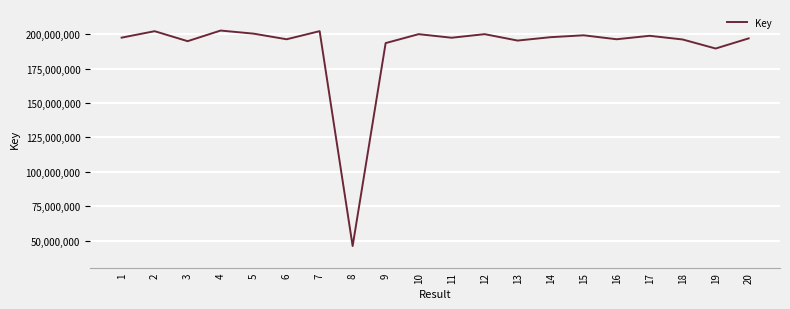

What is the difference between the maximum and minimum values?

156716470